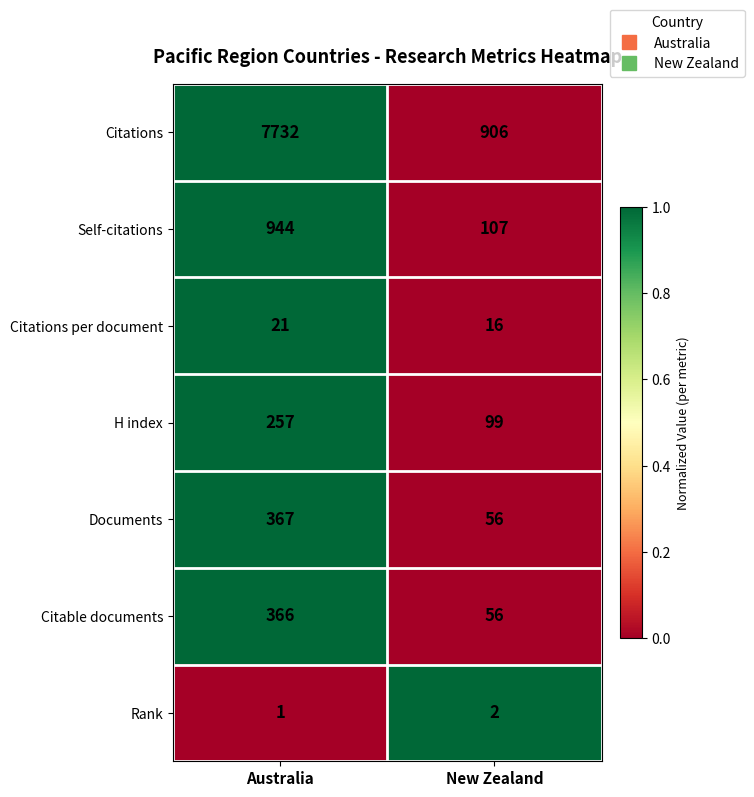

Rank the series by their maximum value, from lowest to highest.

Rank, Citations per document, H index, Citable documents, Documents, Self-citations, Citations